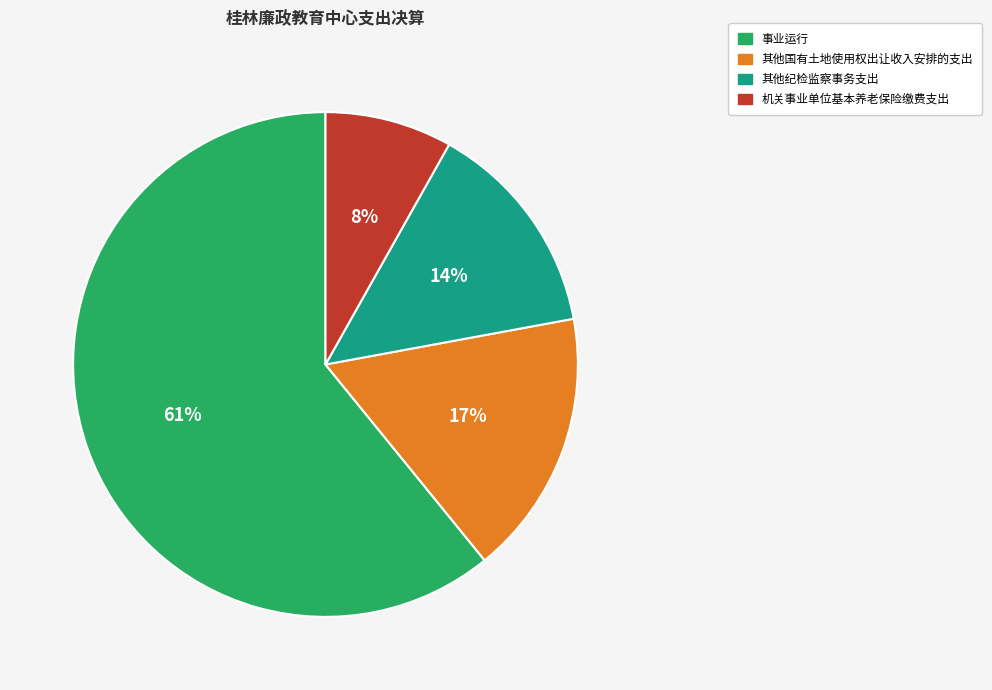

The 其他纪检监察事务支出 slice represents 14% of the pie. True or false?

True